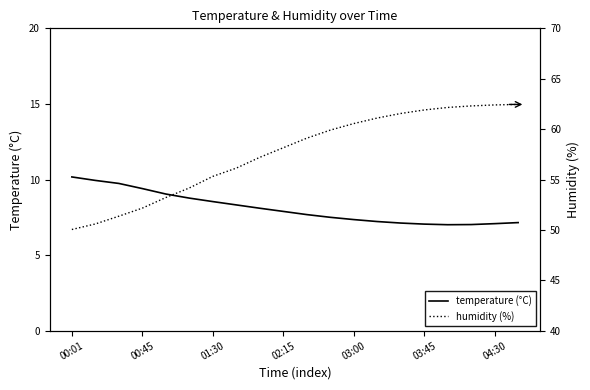

Is it true that temperature (°C) equals 7.2 at 13?

True